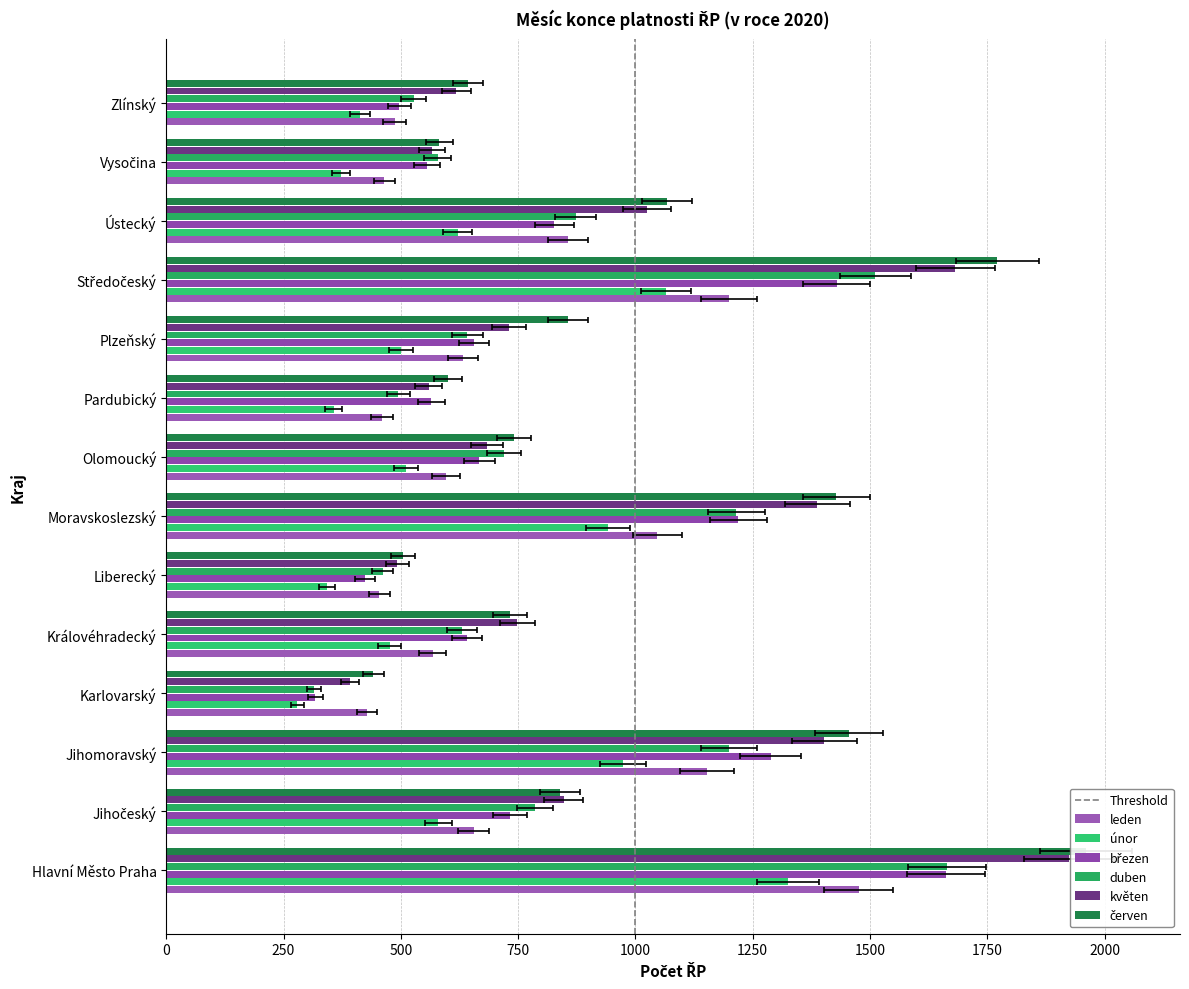

Is it true that duben equals 795 at Zlínský?

False